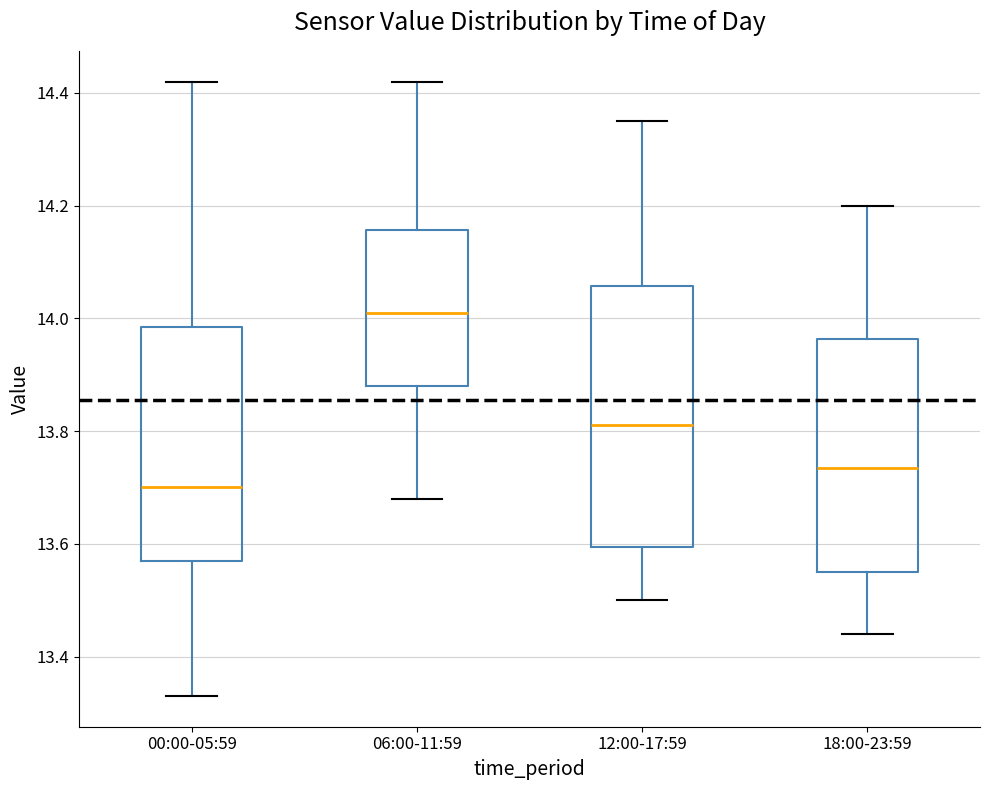

Reading left to right, transcribe this box plot: for each box, give where its median line is, the range the box spans, and where its two whiskers end, as read against the y-axis. The values are not printed on the chart, so give them approximately, as read against the axis.

00:00-05:59: median 13.70, box 13.58 to 13.98, whiskers 13.34 to 14.42
06:00-11:59: median 14.02, box 13.88 to 14.16, whiskers 13.68 to 14.42
12:00-17:59: median 13.82, box 13.60 to 14.06, whiskers 13.50 to 14.36
18:00-23:59: median 13.74, box 13.56 to 13.96, whiskers 13.44 to 14.20